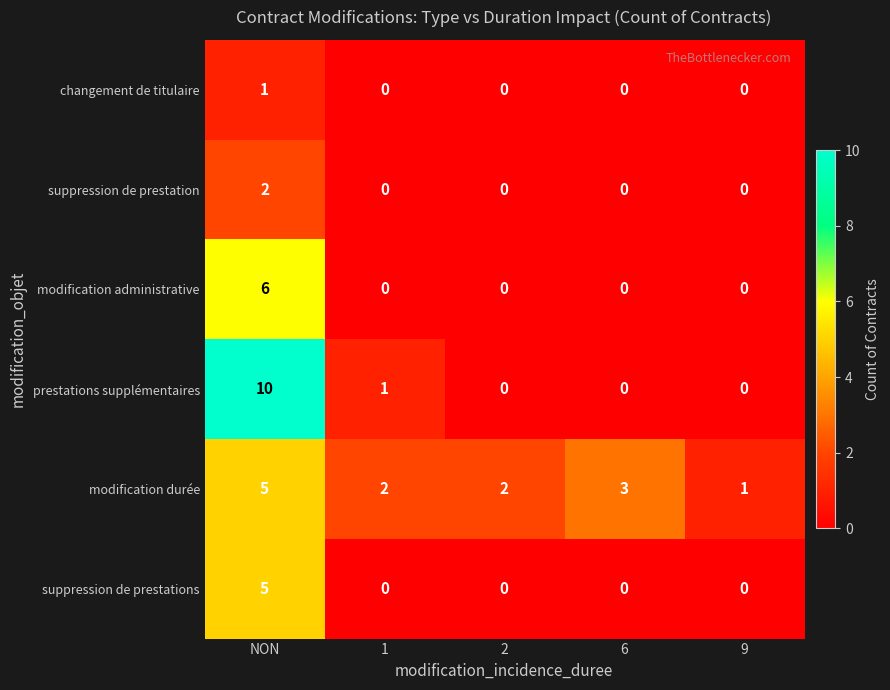

Reading left to right, list all the values displayed in this chart.

changement de titulaire: 1	0	0	0	0
suppression de prestation: 2	0	0	0	0
modification administrative: 6	0	0	0	0
prestations supplémentaires: 10	1	0	0	0
modification durée: 5	2	2	3	1
suppression de prestations: 5	0	0	0	0